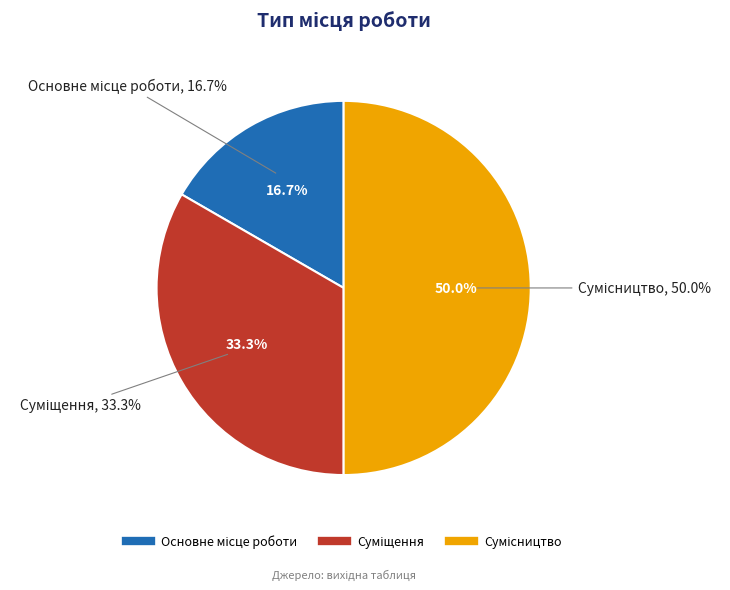

To the nearest percent, what is the combined percentage of Основне місце роботи and Сумісництво?

67%